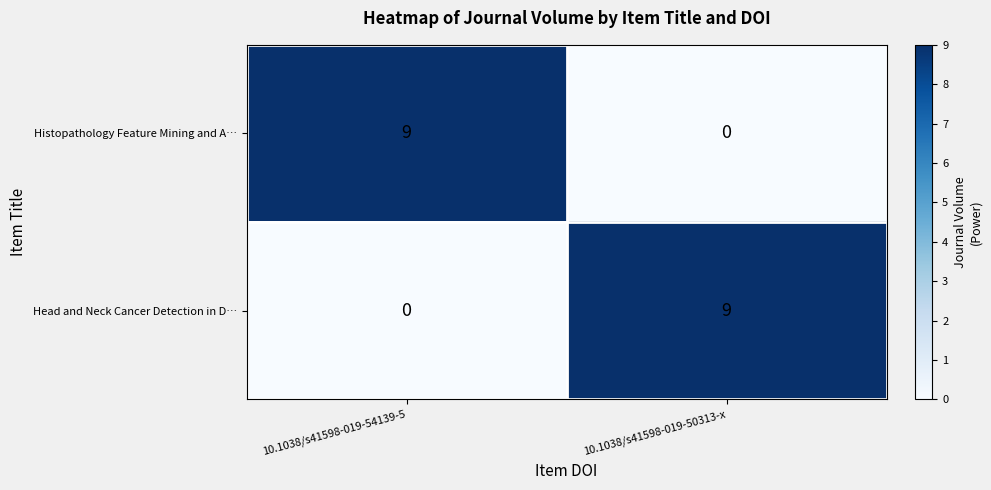

At how many categories does at least one series exceed 0?

2